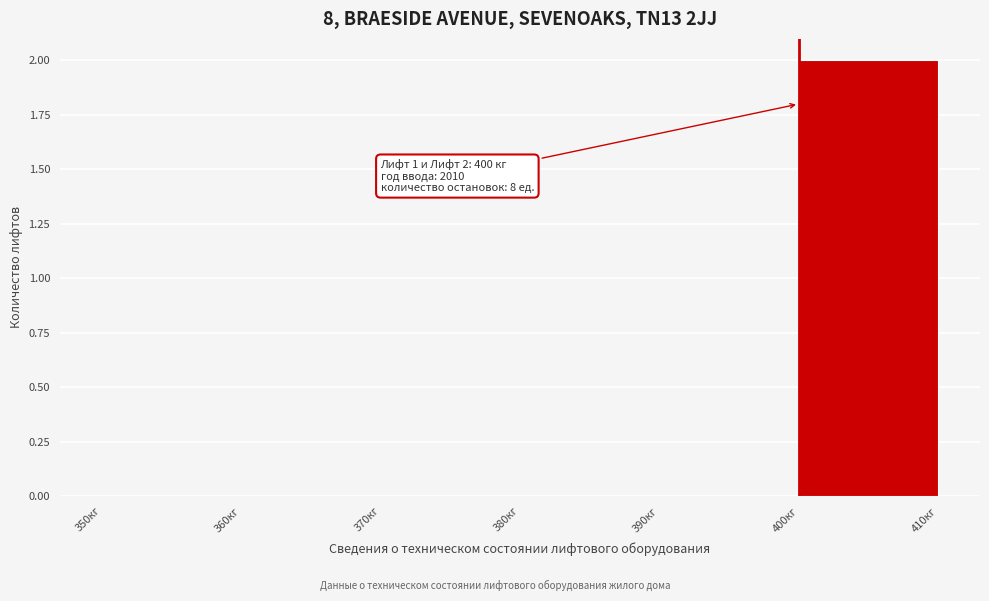

Over which range of the x-axis is the bar tallest?

400 to 410